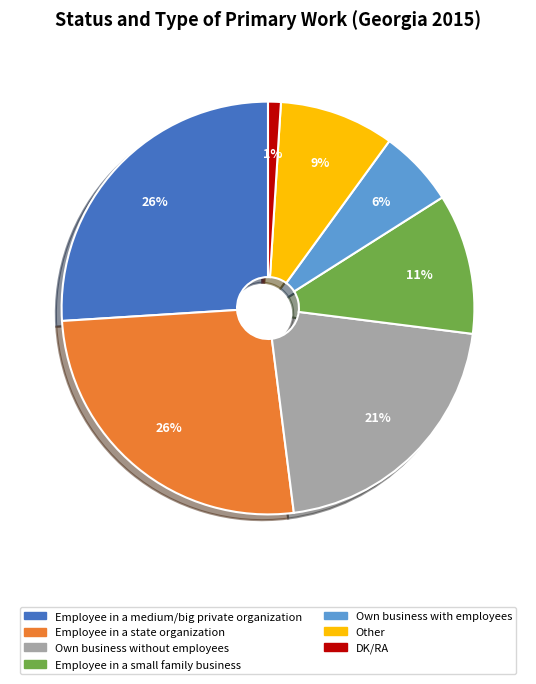

What percentage is the DK/RA slice, to the nearest percent?

1%